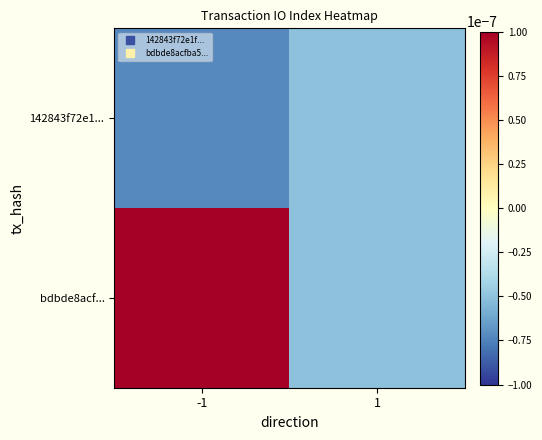

List the series in order of their overall mean, highest first.

bdbde8acf..., 142843f72e1...